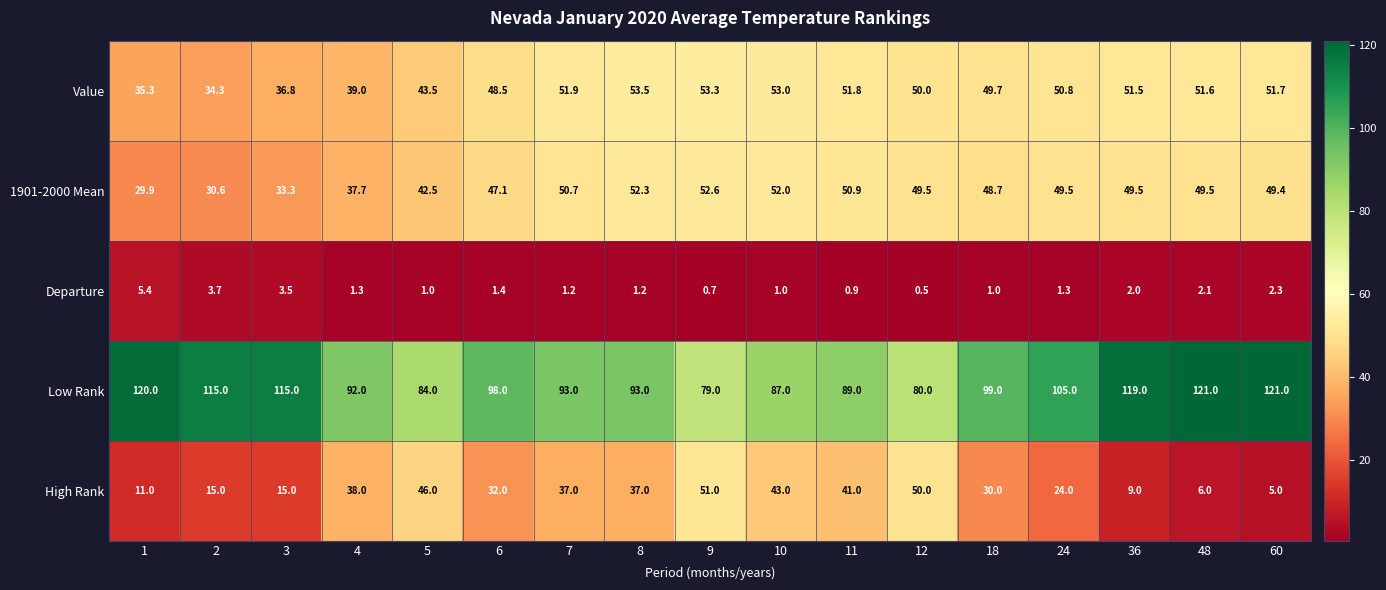

Is it true that Departure equals 0.8 at 4?

False